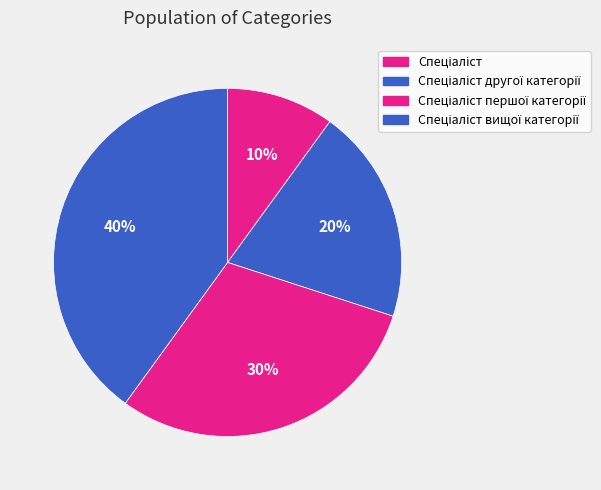

How many segments does this pie chart have?

4